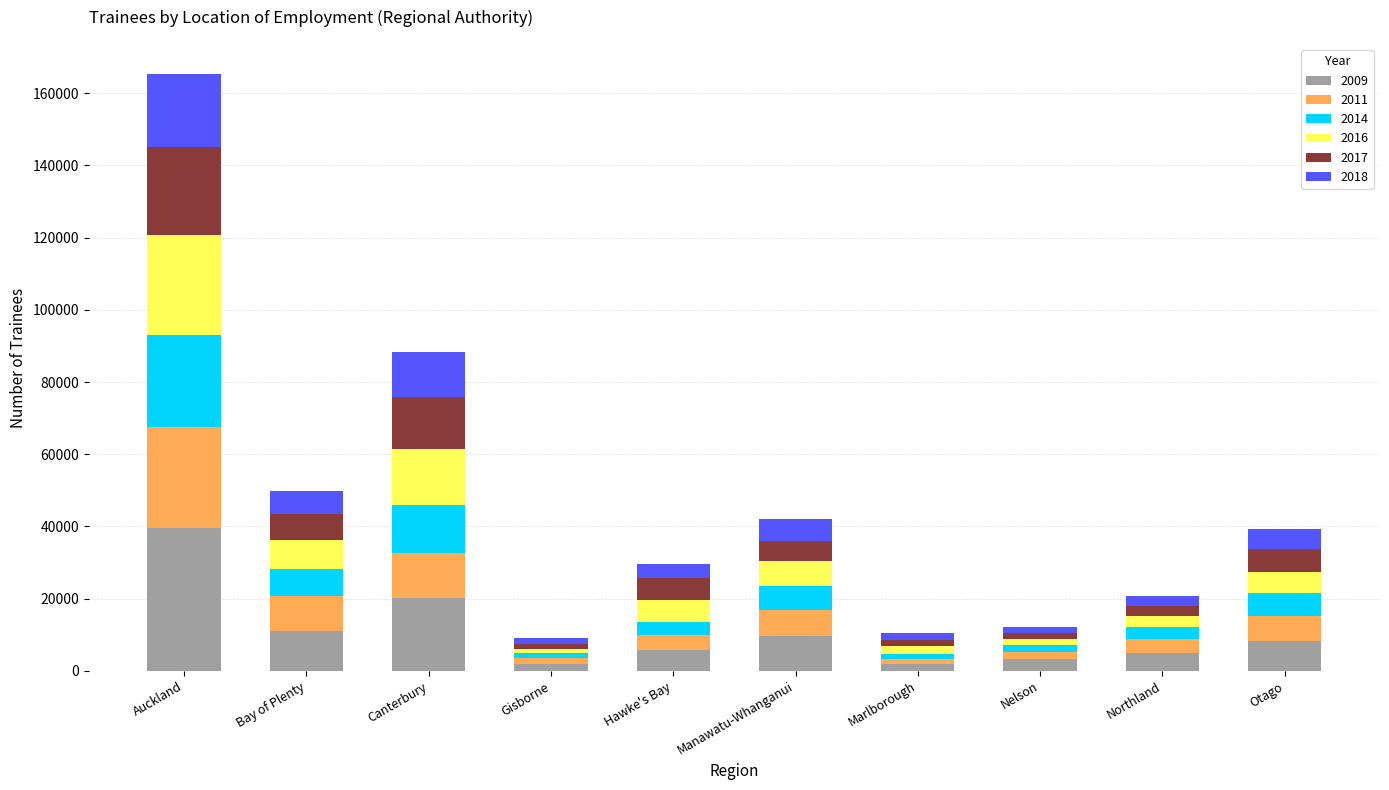

What is the total value across all series at Manawatu-Whanganui?

42135